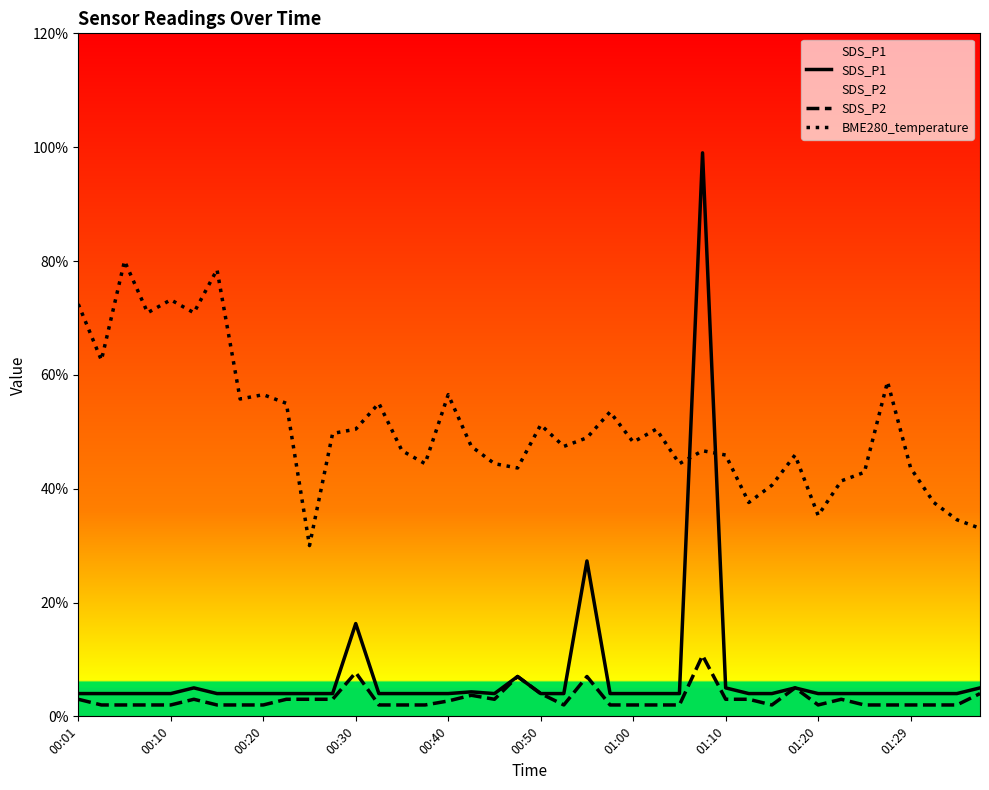

Does the chart display data point markers on the line(s)?

No